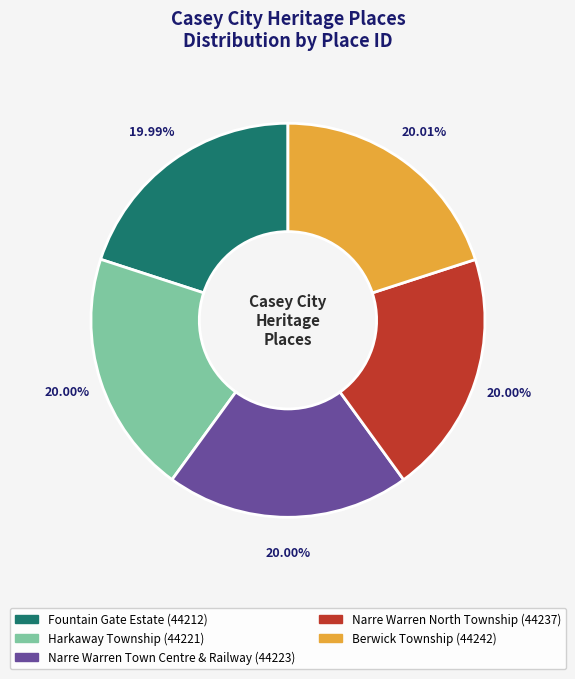

Approximately how many times larger is the value at Berwick Township compared to Harkaway Township?

1.0